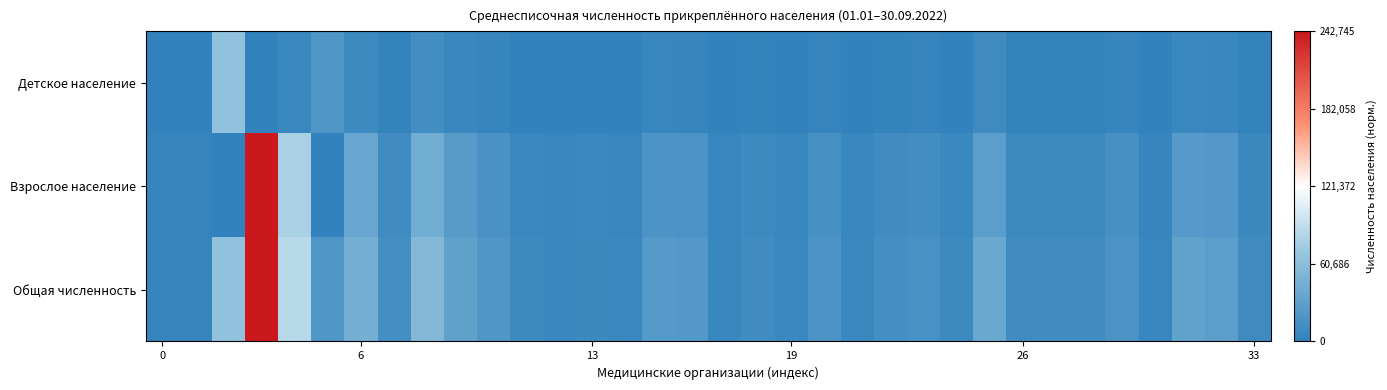

At how many categories does at least one series exceed 0?

34